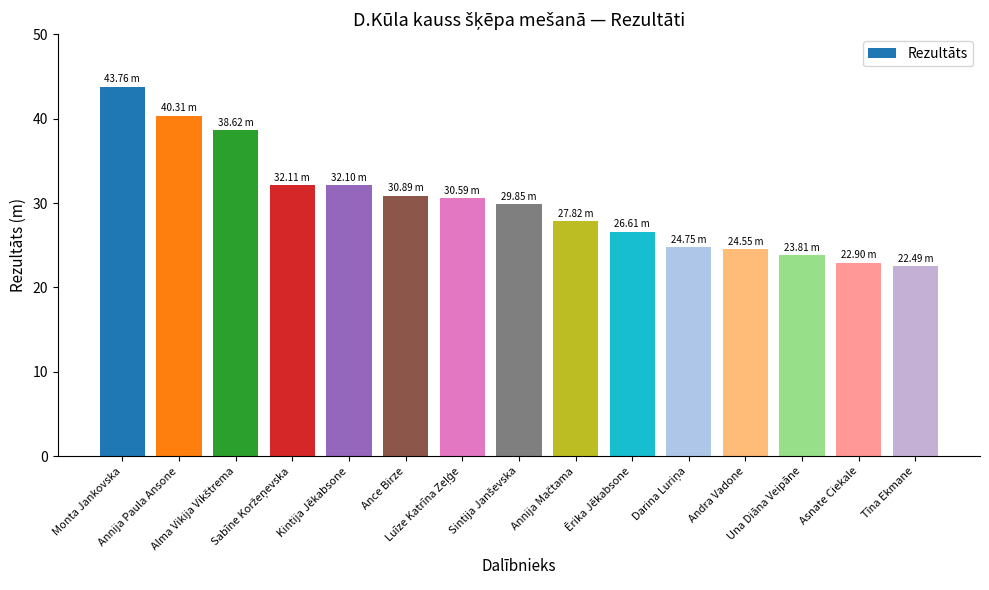

What is the value of the 12th bar from the left?

24.6